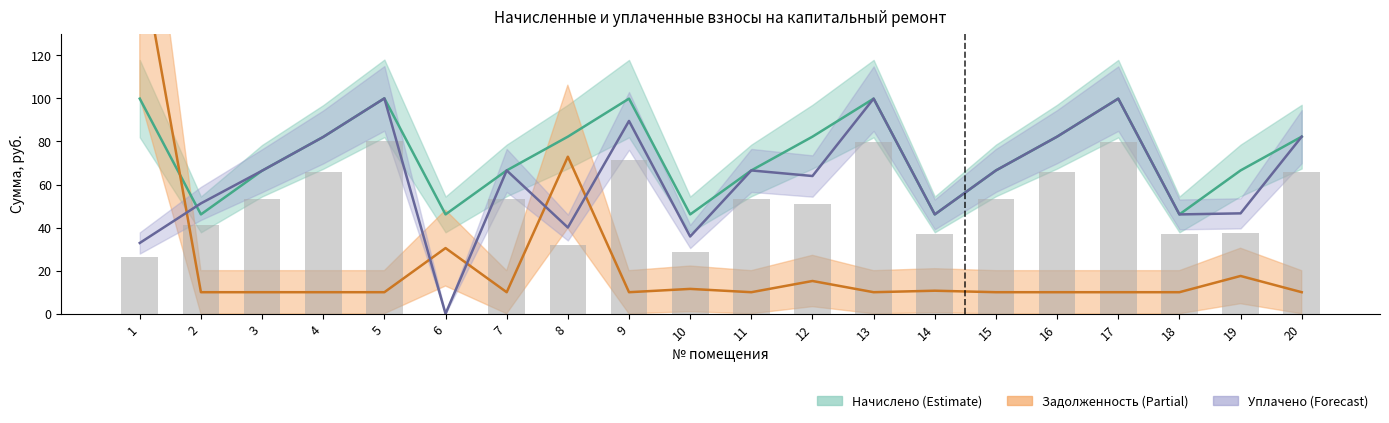

Which has a higher value, 15 or 7?

15